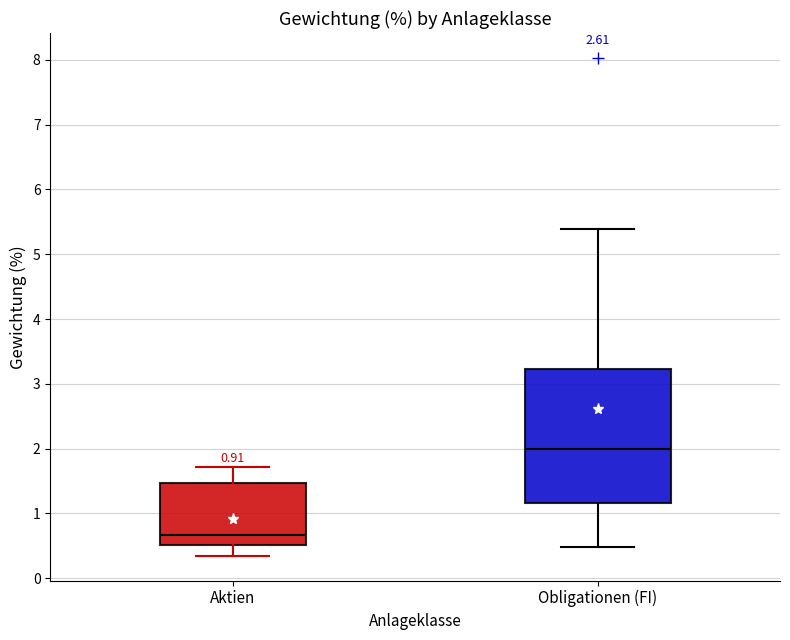

Reading left to right, read every box against the y-axis: the position of its median line, the range the box covers, and the ends of its whiskers. The values are not printed on the chart, so give them approximately, as read against the axis.

Aktien: median 0.7, box 0.5 to 1.5, whiskers 0.4 to 1.7
Obligationen (FI): median 2.0, box 1.2 to 3.2, whiskers 0.5 to 5.4